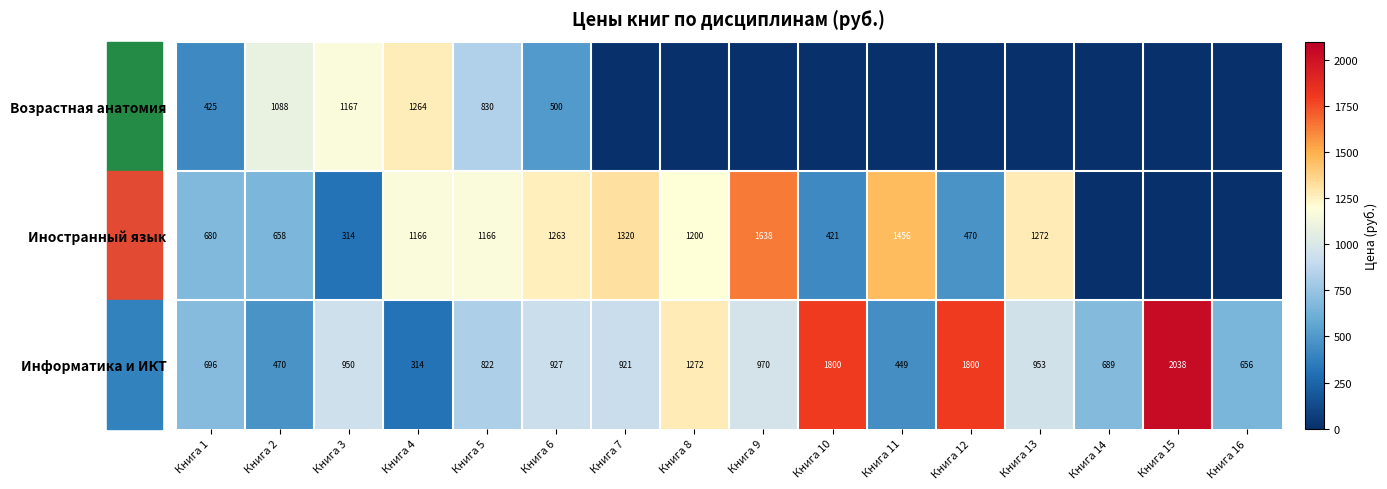

Is the value of Иностранный язык at Книга 7 greater than the value of Информатика и ИКТ at Книга 15?

No